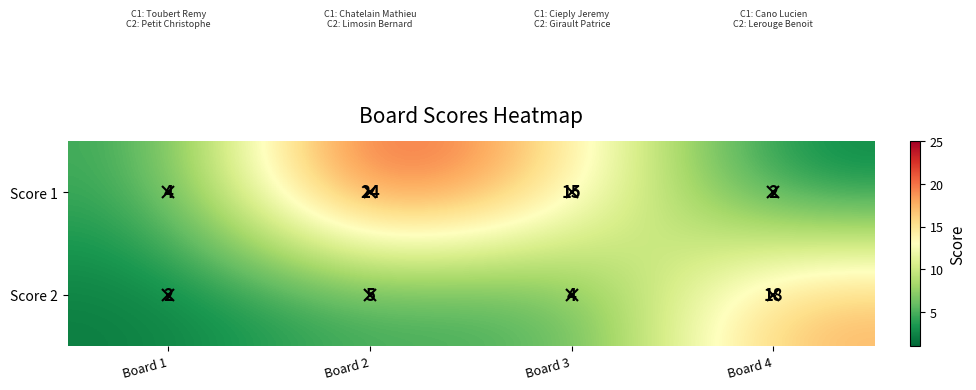

Which series has the widest spread of values?

Score 1